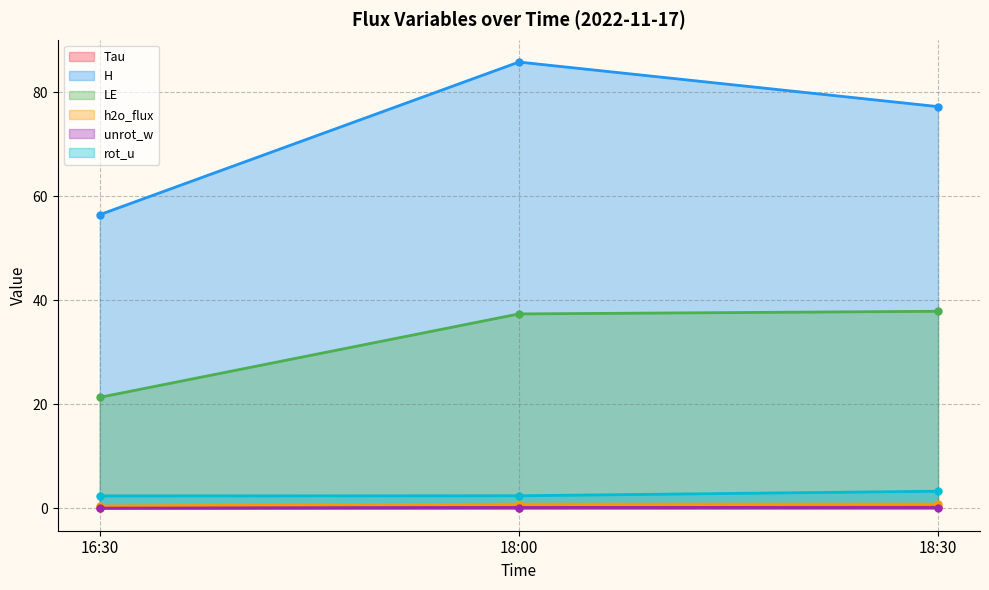

What is the maximum value for LE?

37.9